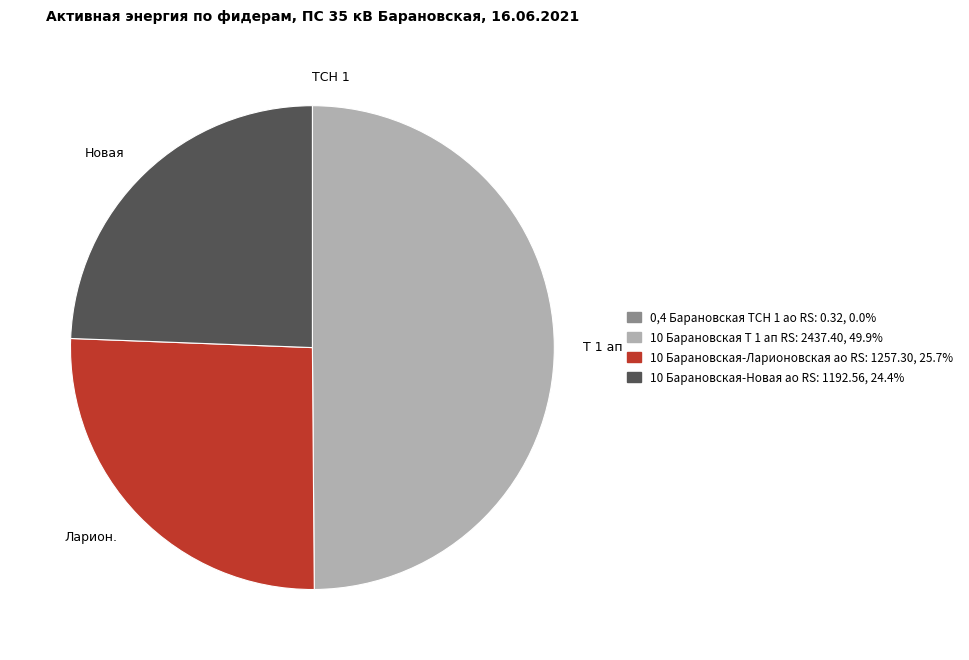

Which category has the biggest portion of the pie?

10 Барановская Т 1 ап RS